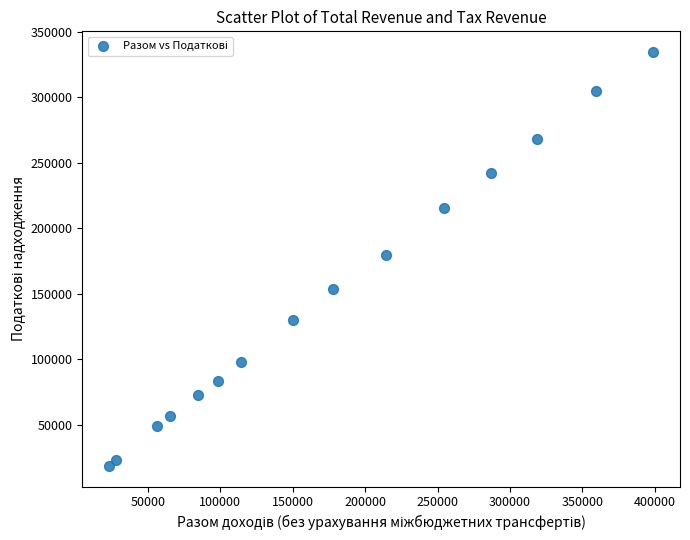

What is the range of Y values (max minus min)?

316035.8